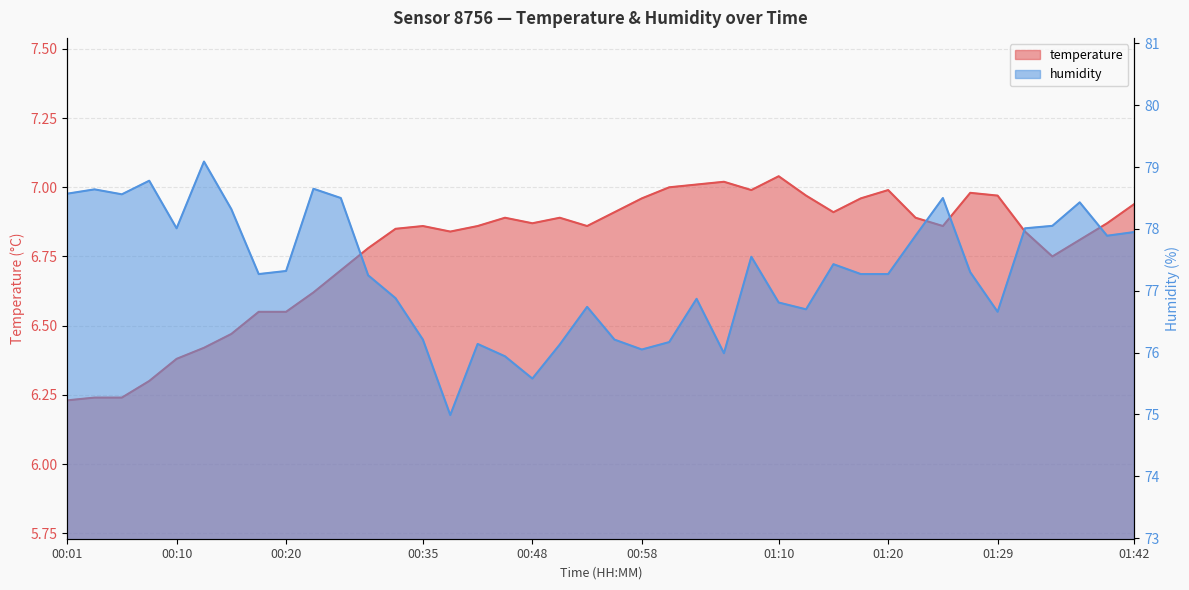

How many series are shown in this chart?

2